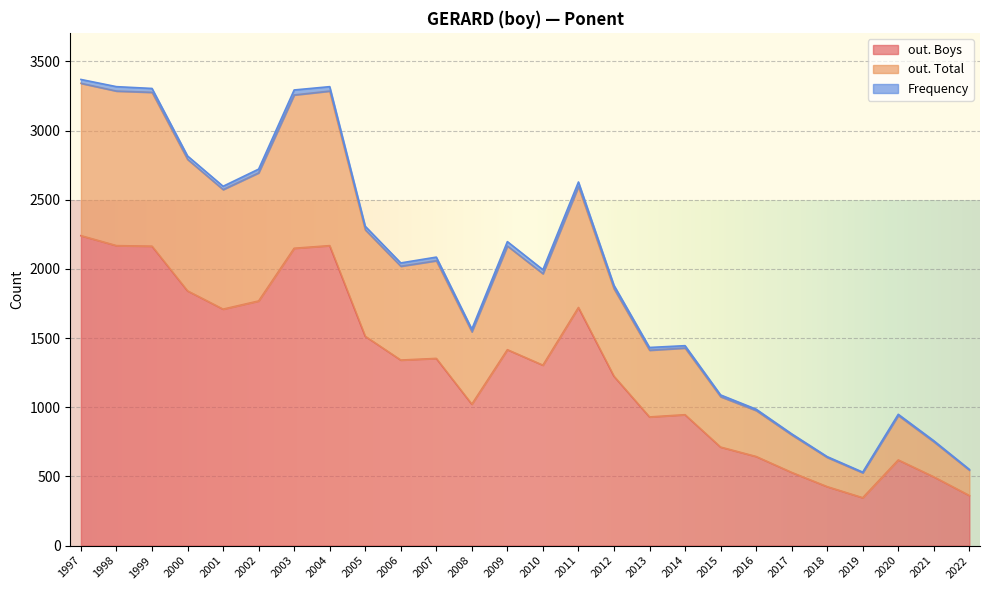

How many interior local peaks does the out. Total series have?

6